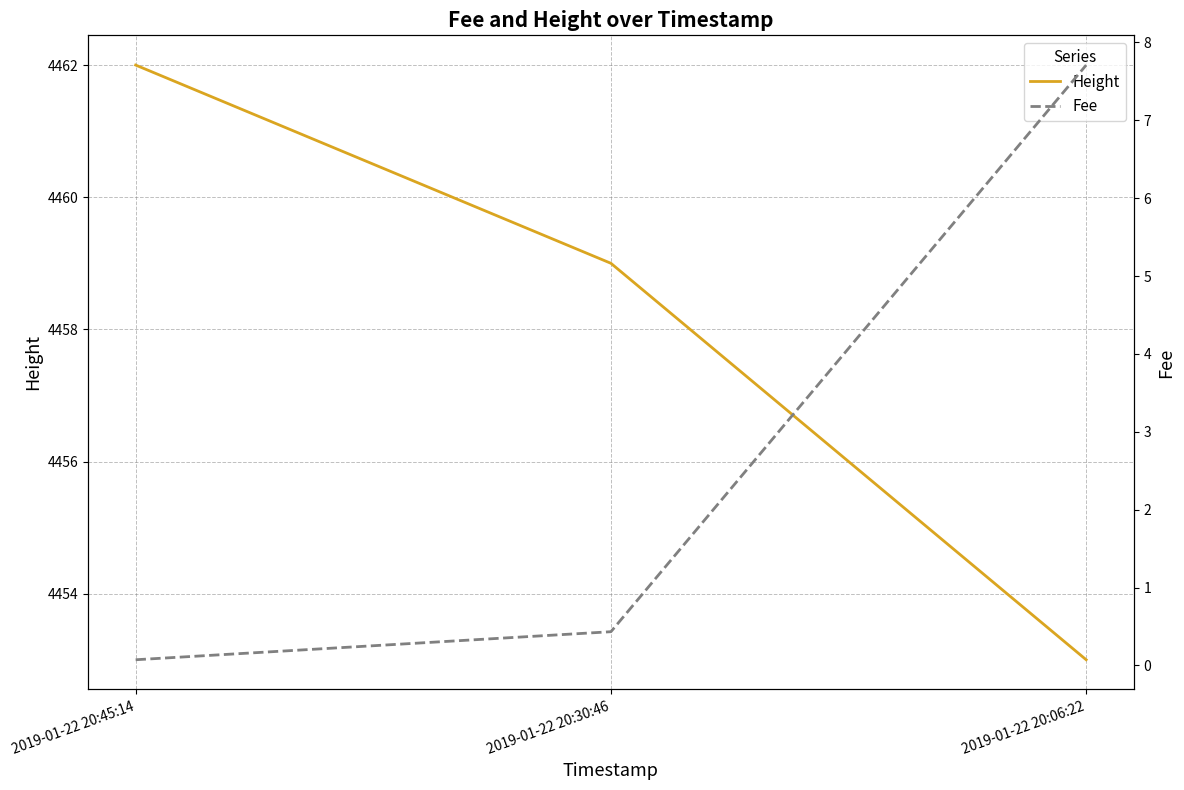

Reading left to right, transcribe all the data shown in this chart.

Height: 2019-01-22 20:45:14=4462.0	2019-01-22 20:30:46=4459.0	2019-01-22 20:06:22=4453.0
Fee: 2019-01-22 20:45:14=0.1	2019-01-22 20:30:46=0.4	2019-01-22 20:06:22=7.7